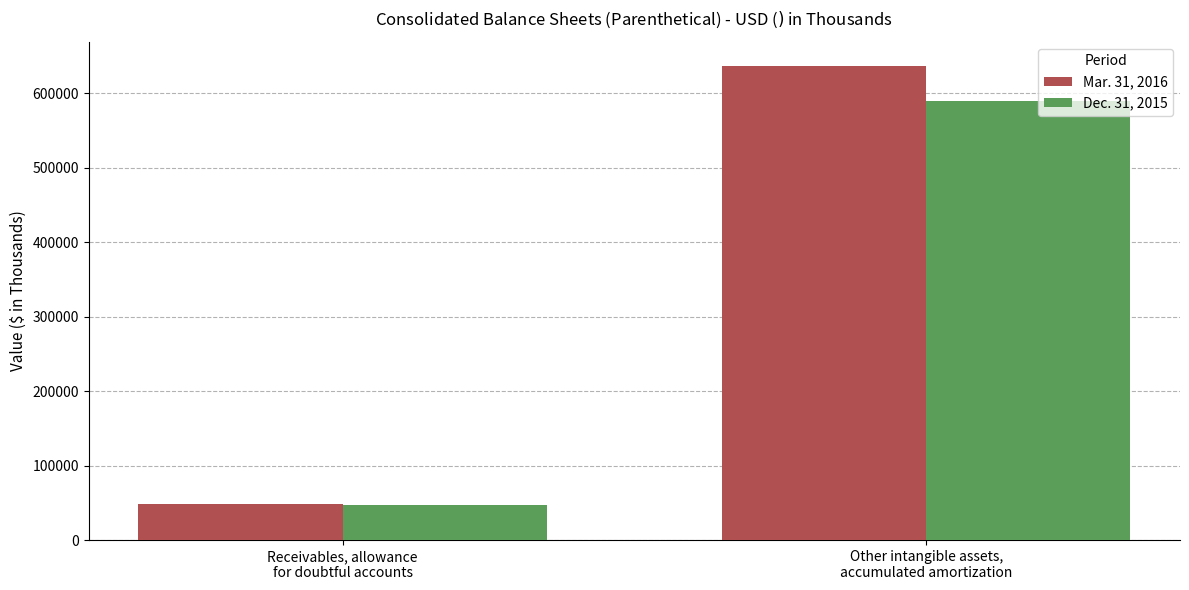

What is the sum of all Mar. 31, 2016 values?

686196